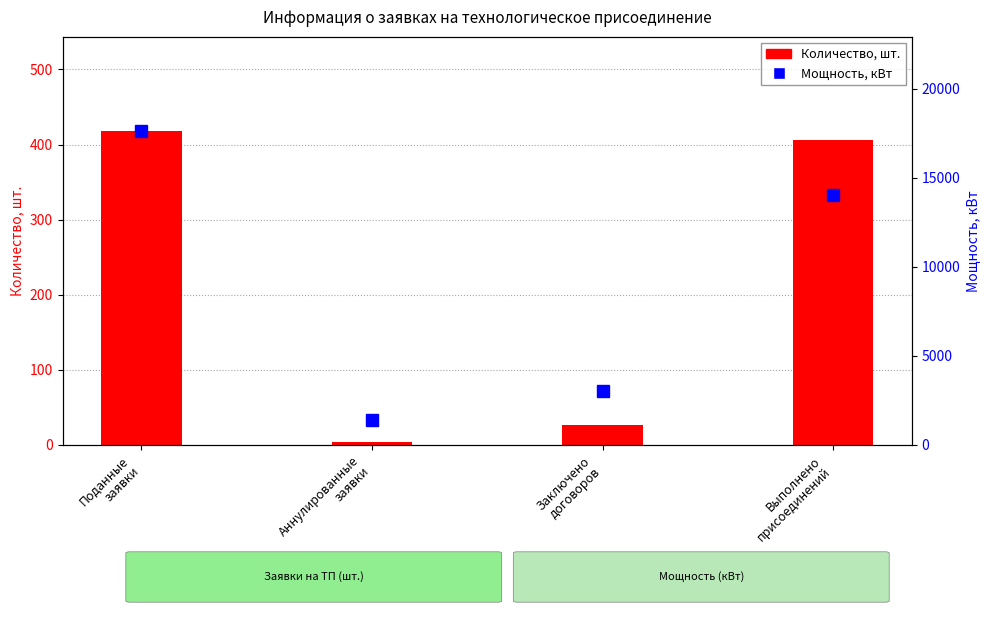

Reading left to right, extract all data points from this chart.

Количество, шт.: 418.0	4.0	27.0	406.0
Мощность, кВт: 17614.0	1400.0	3029.8	14047.8